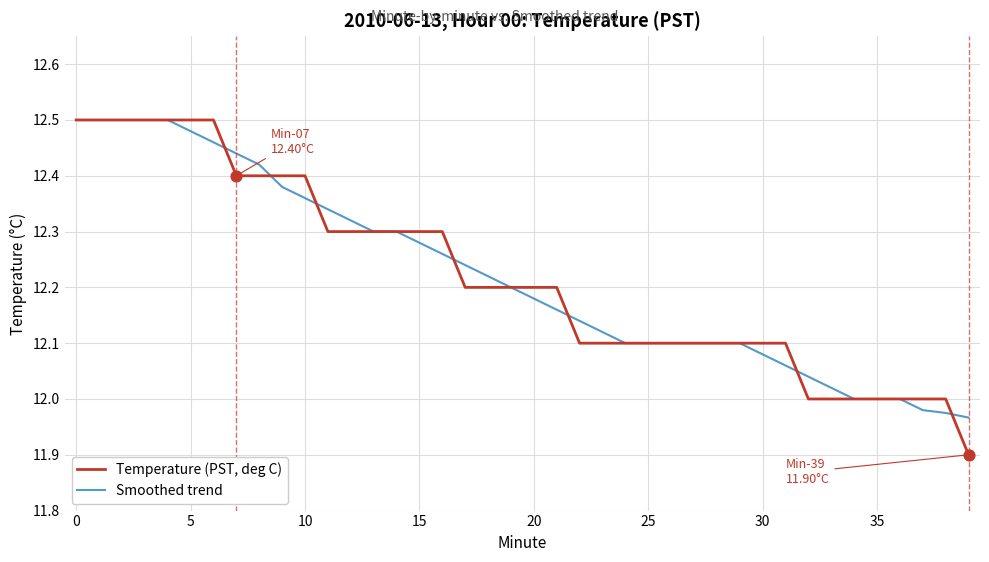

Which series has the largest range (max minus min)?

Temperature (PST, deg C)